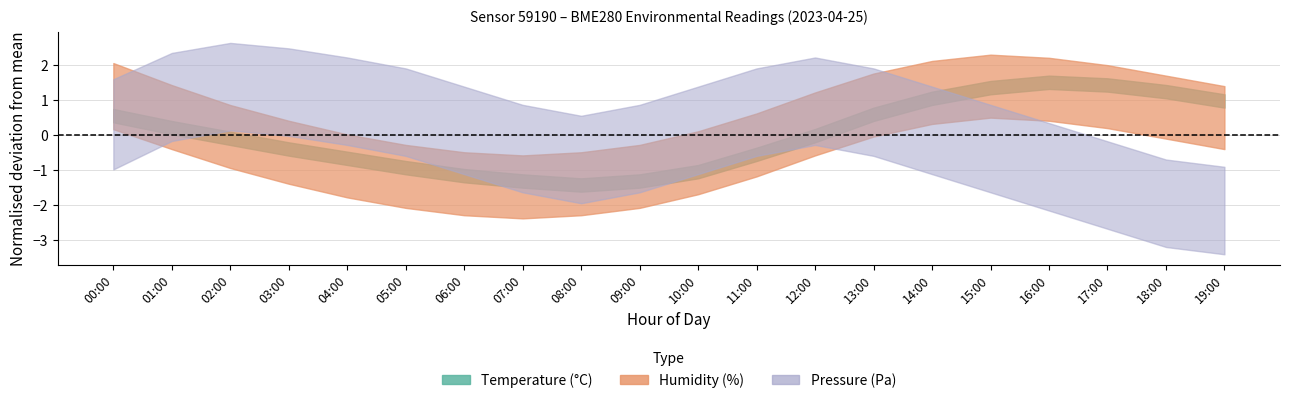

Where is the first local maximum for pressure_lower?

02:00